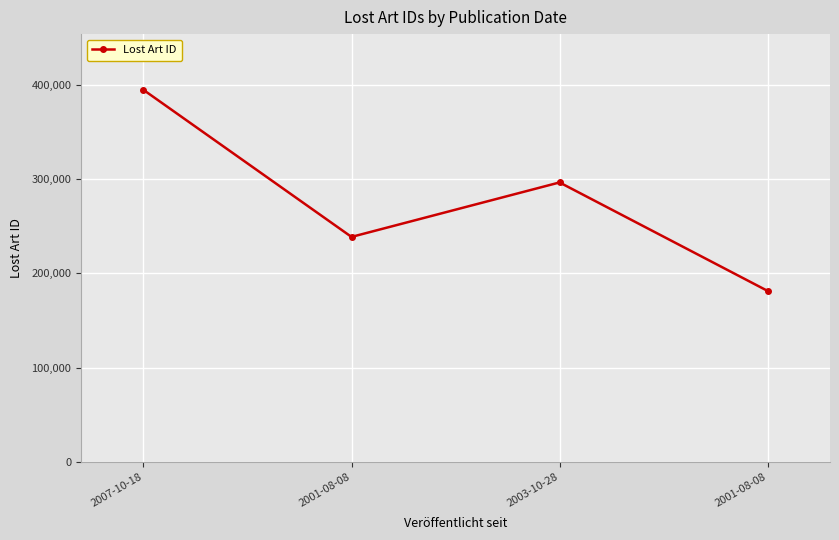

How many values are below 296415?

2